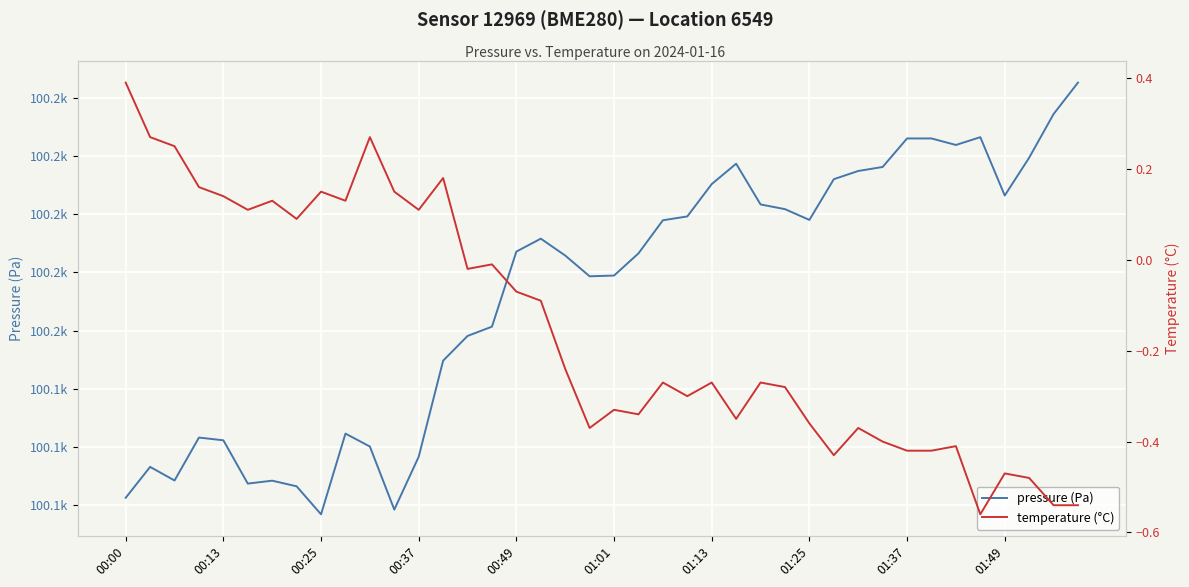

Which series has the largest range (max minus min)?

pressure (Pa)